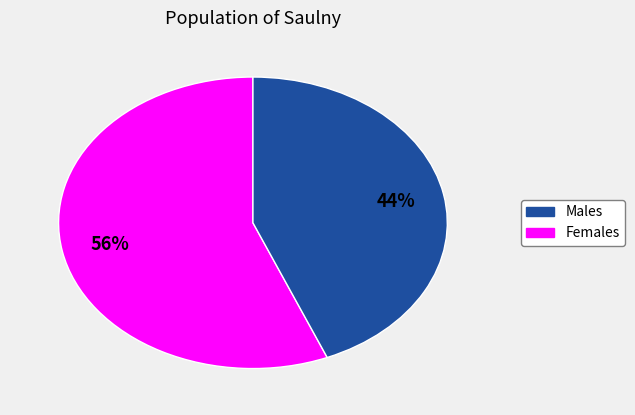

Is there any slice that represents more than half of the pie?

Yes